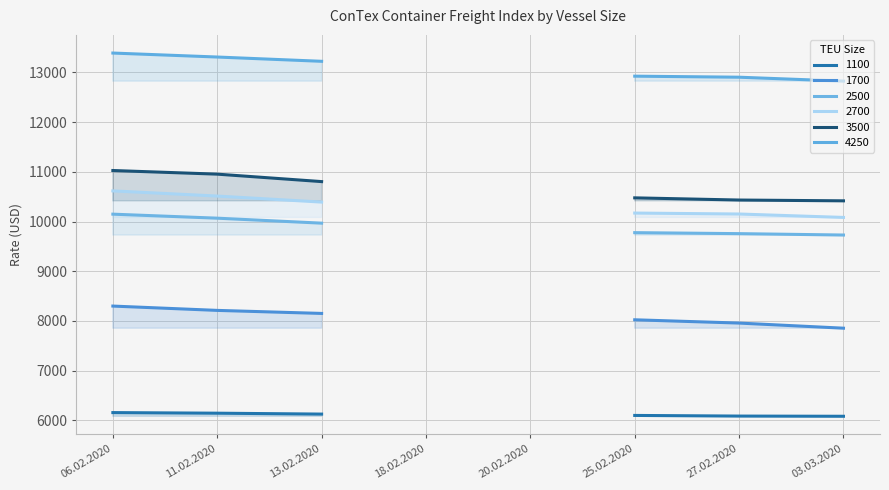

True or false: 1700 and 2500 cross at least once.

False